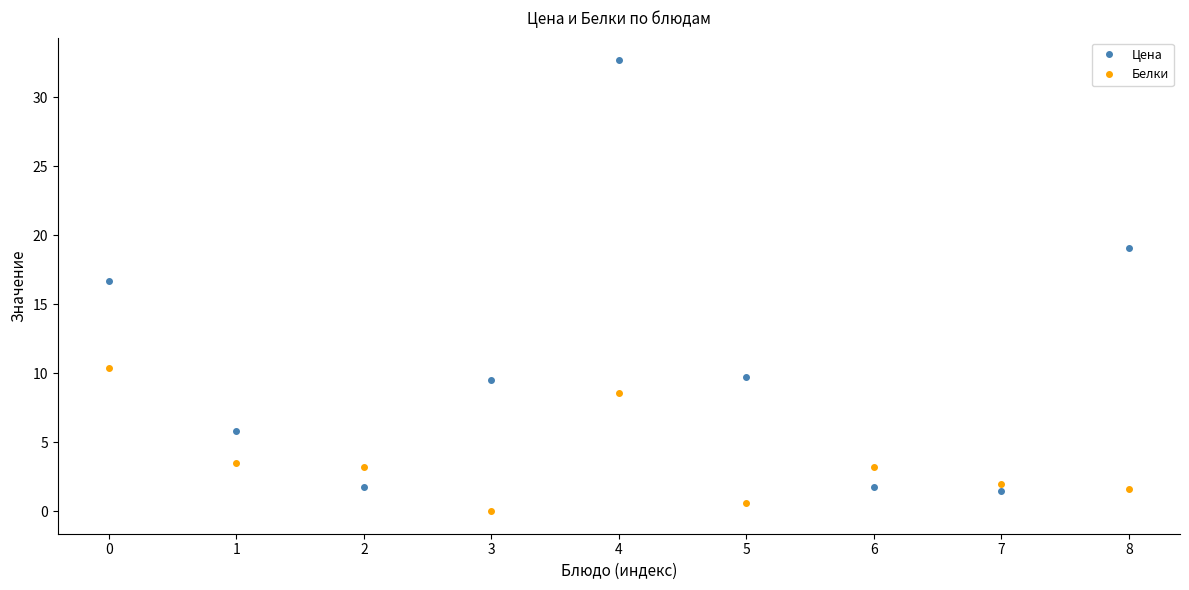

Is this an area chart (filled region under the line)?

No